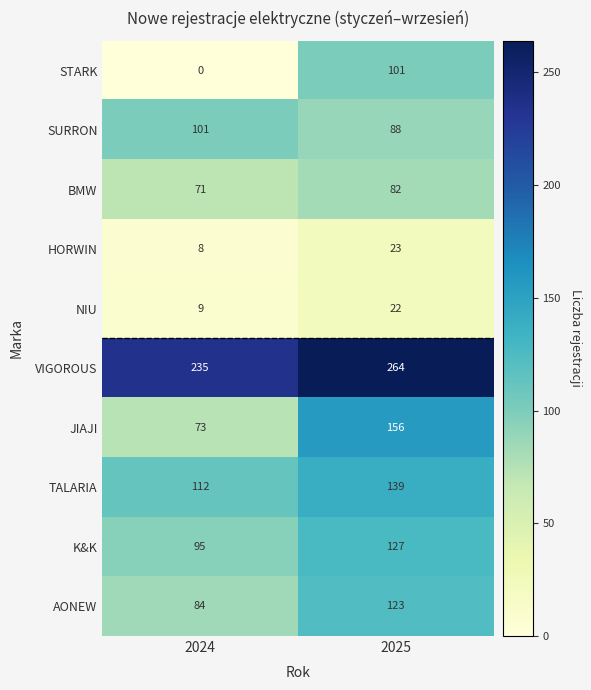

Which series has the widest spread of values?

STARK